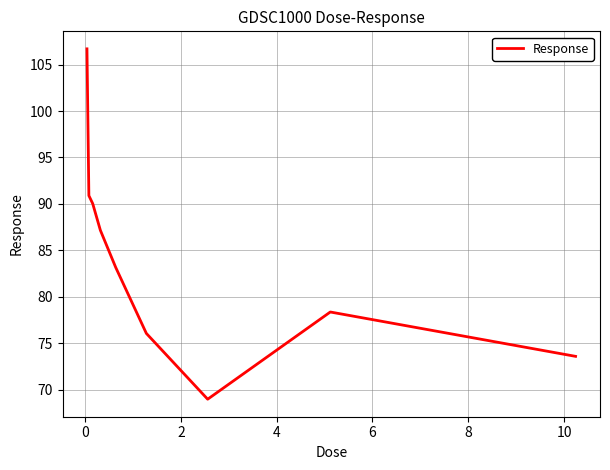

What is the greatest value displayed?

106.7